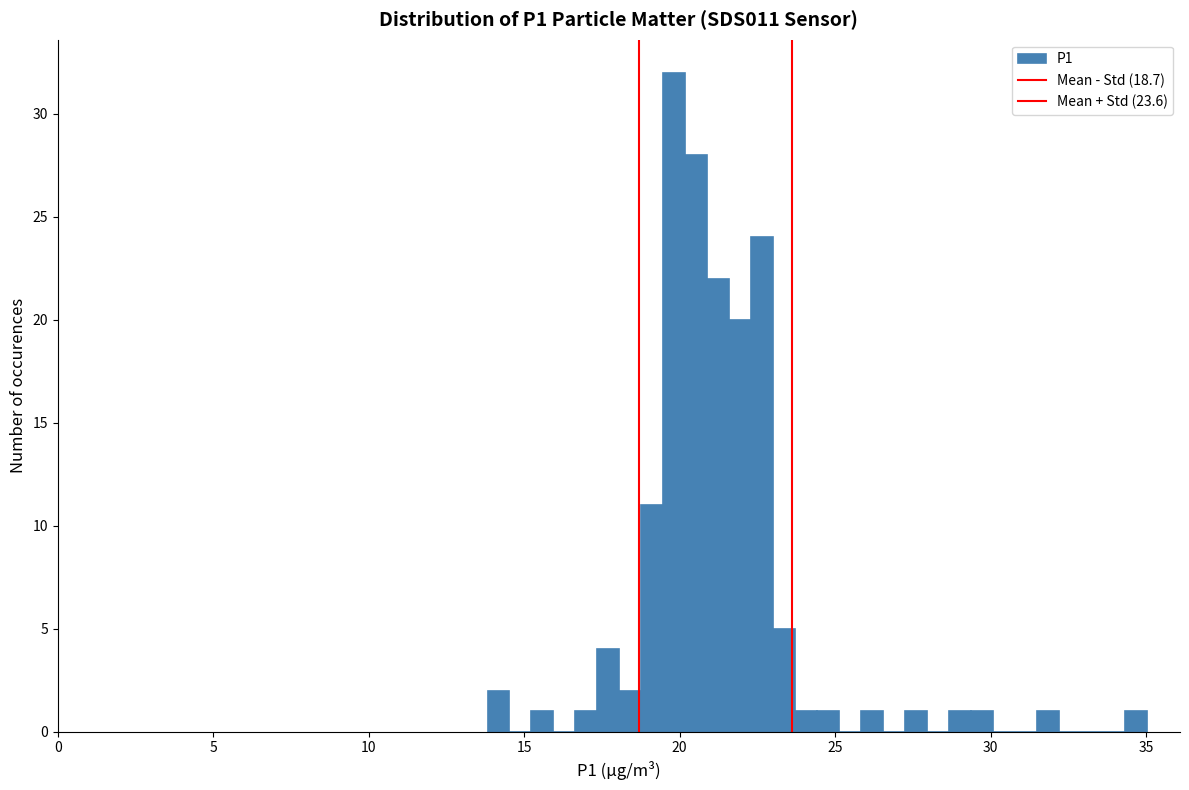

Around what value on the x-axis is the tallest bar? Give the approximate position of its centre, as read against the axis.

20.0